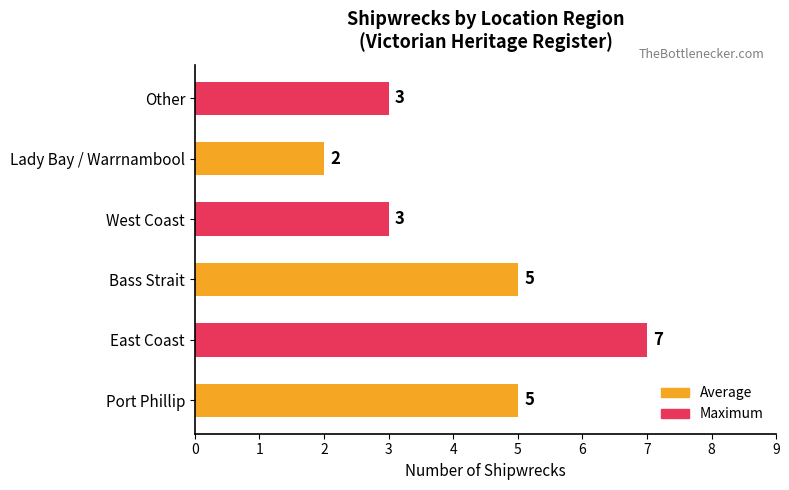

At which category does the chart reach its peak across all series?

East Coast